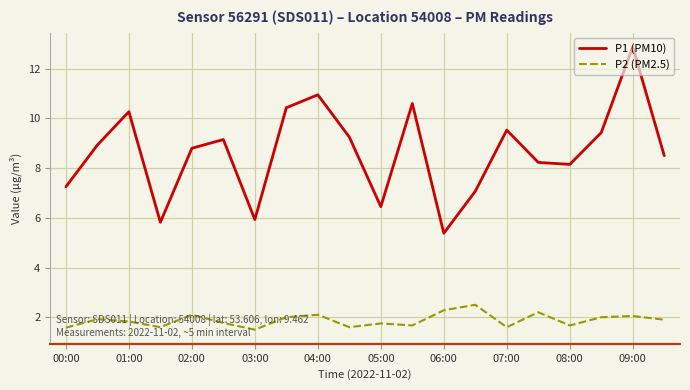

What is the lowest value of the P1 (PM10) series?

5.4